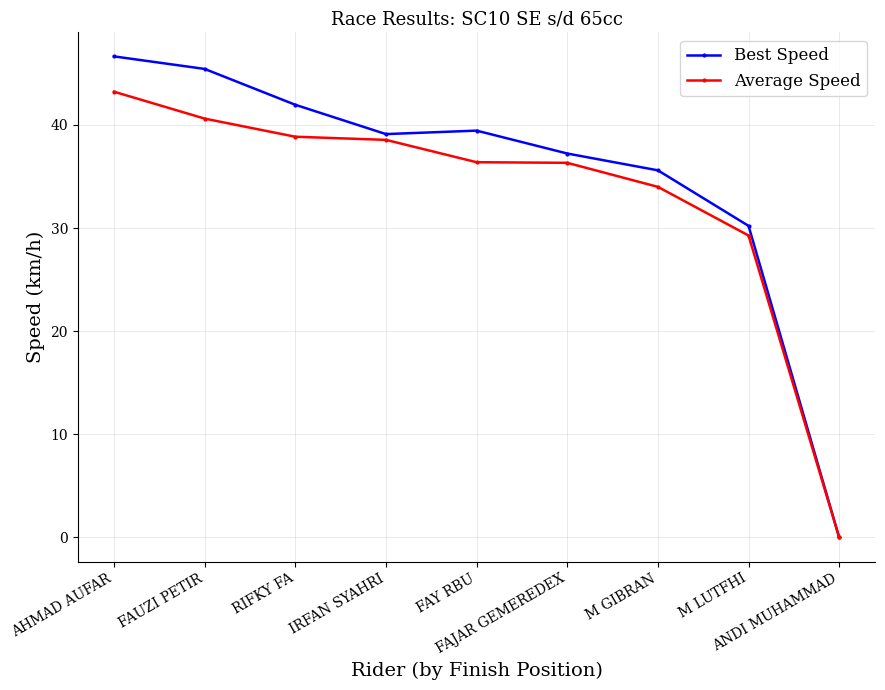

Between RIFKY FA and IRFAN SYAHRI, which series saw the biggest shift?

Best Speed